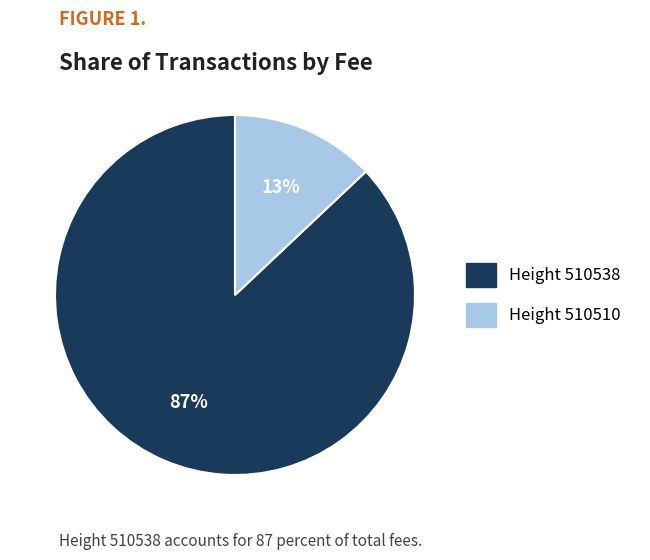

To the nearest percent, what is the difference between the largest and smallest slice percentages?

74%